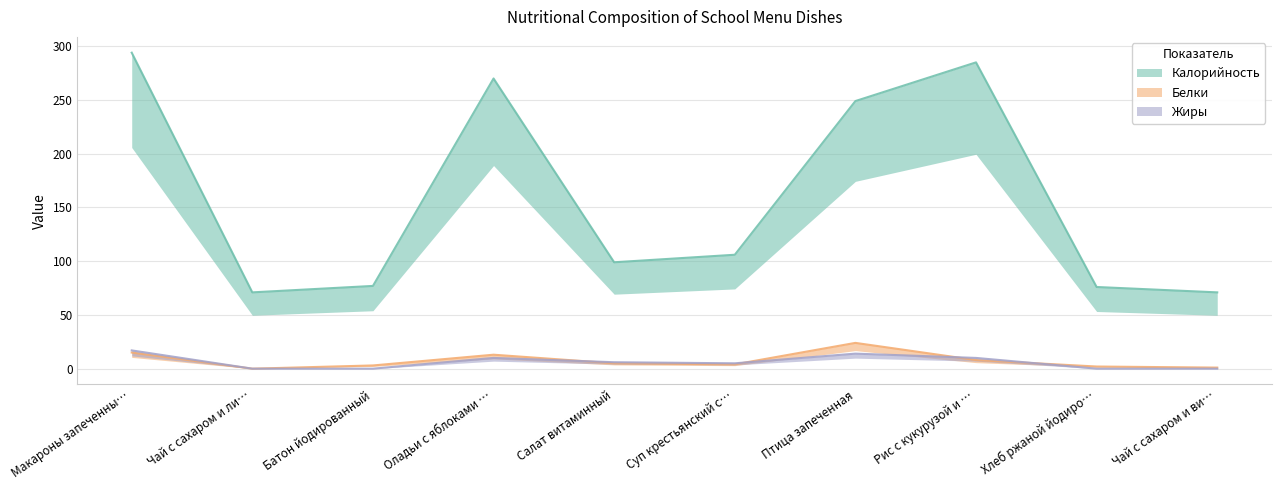

At which category is the sum across all series the highest?

Макароны запеченны…